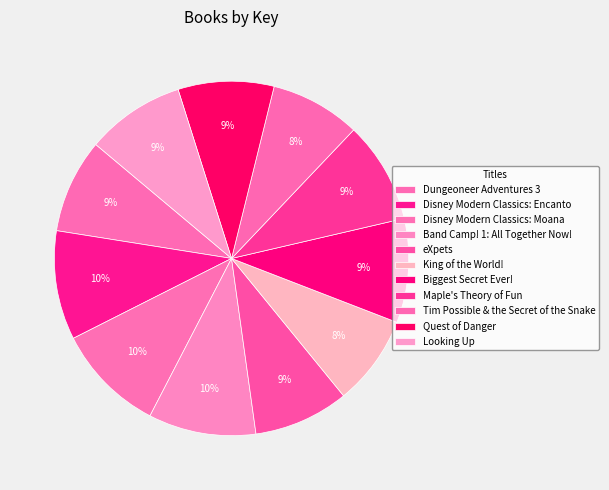

How many segments does this pie chart have?

11